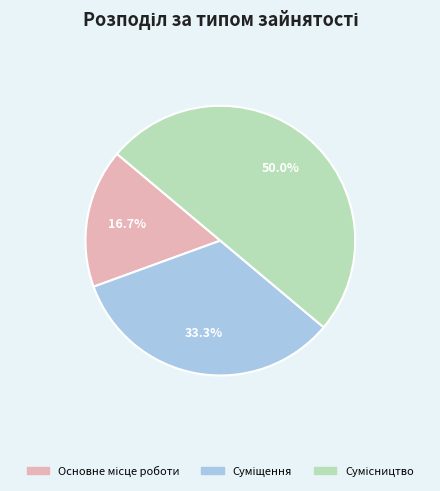

Rank the categories by value from highest to lowest.

Сумісництво, Суміщення, Основне місце роботи